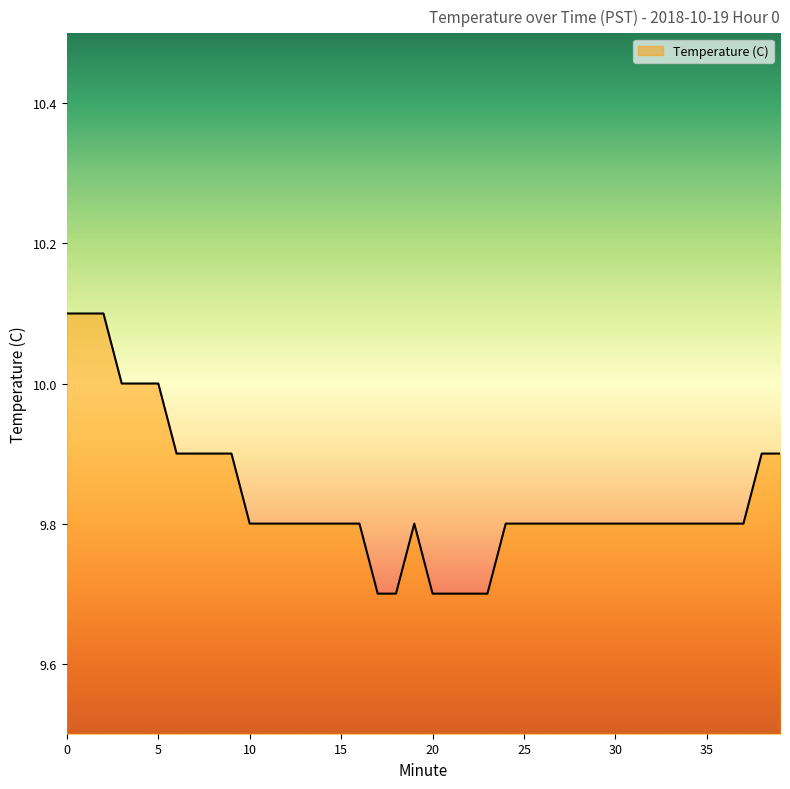

How many distinct data groups are displayed?

1